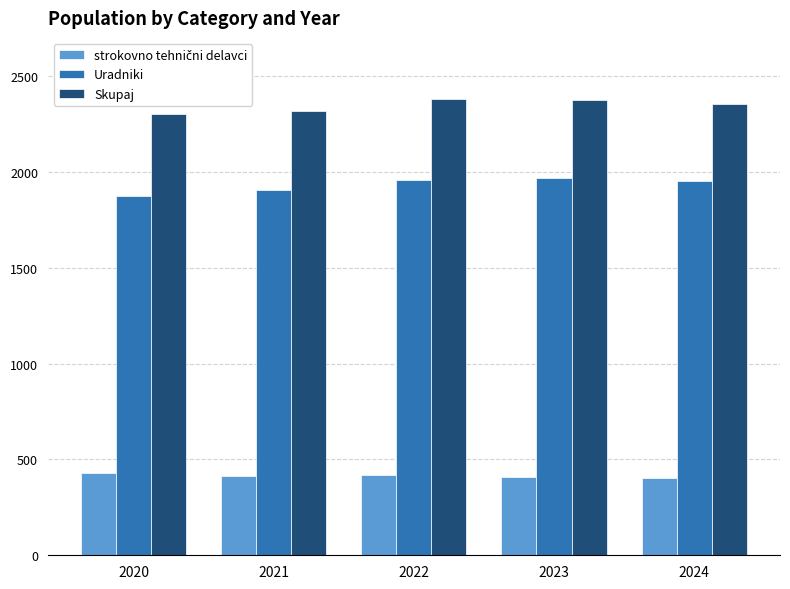

At how many categories does at least one series exceed 928?

5